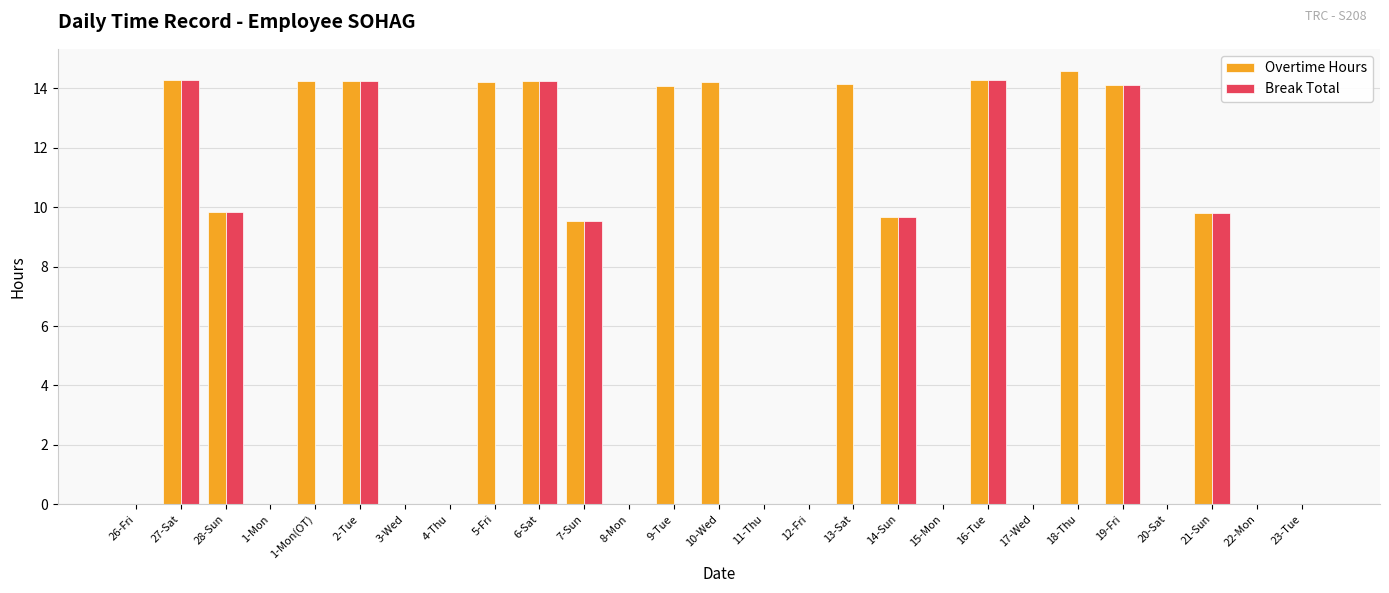

At which label does Overtime Hours first exceed 9?

27-Sat